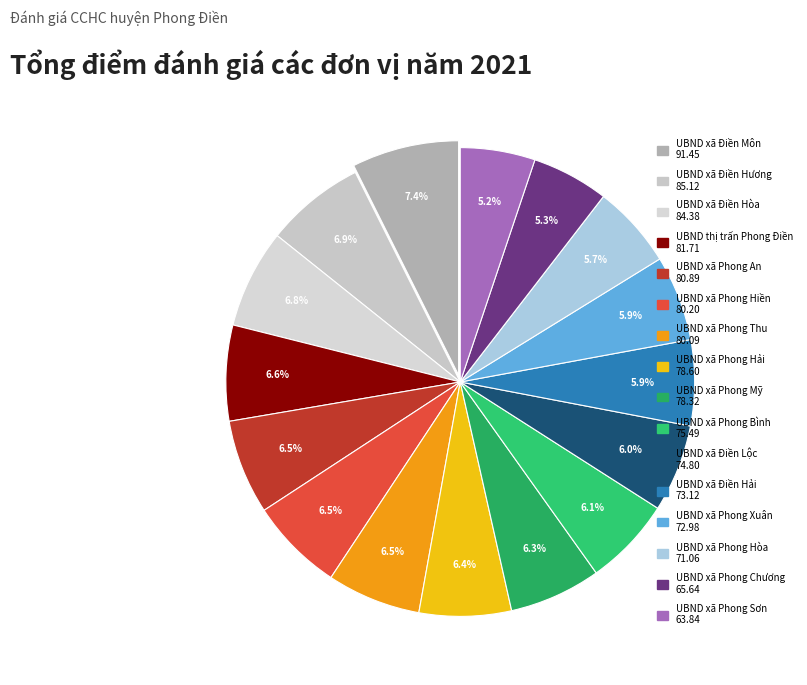

Does UBND xã Điền Hải represent more than half of the total?

No